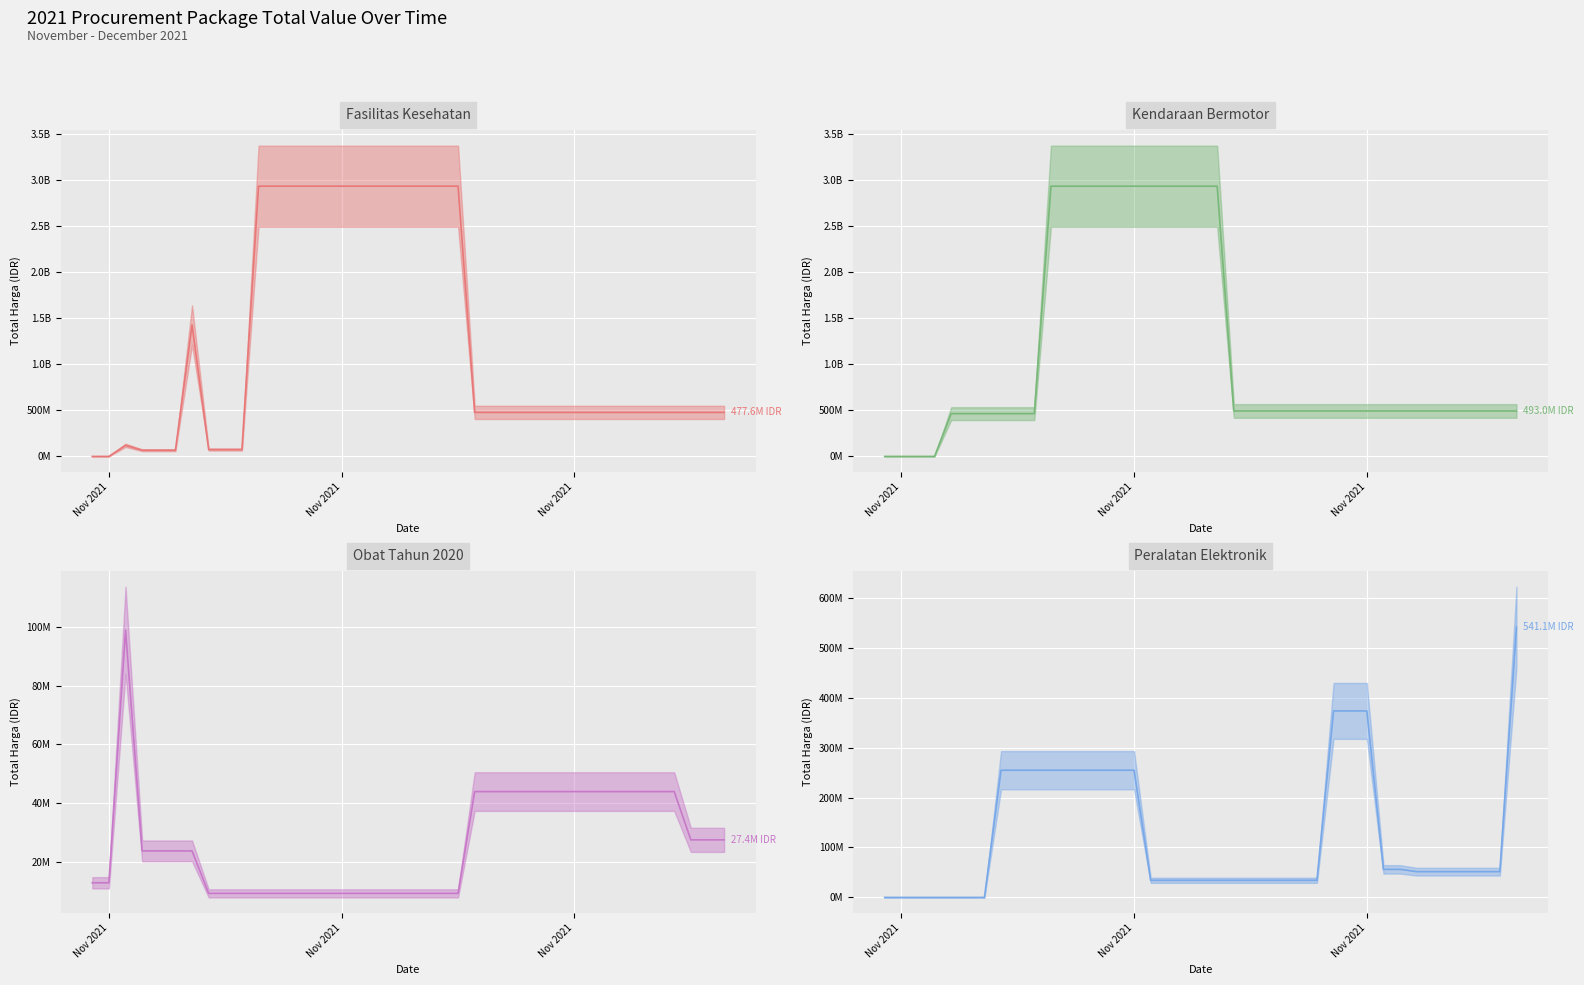

After their last crossing, which series has the higher values: Fasilitas Kesehatan (mean) or Kendaraan Bermotor (mean)?

Kendaraan Bermotor (mean)